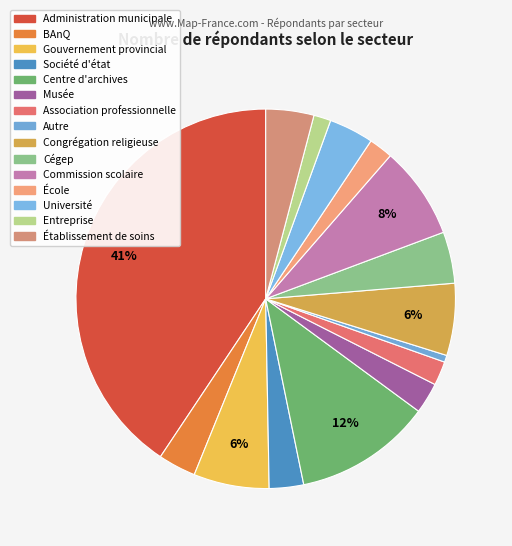

Count the number of slices in the pie.

15